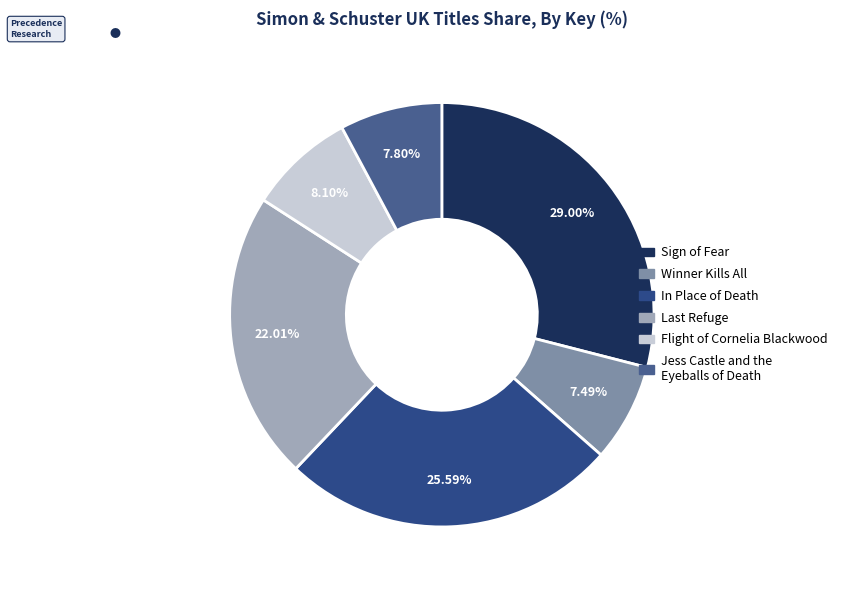

Count the number of slices in the pie.

6